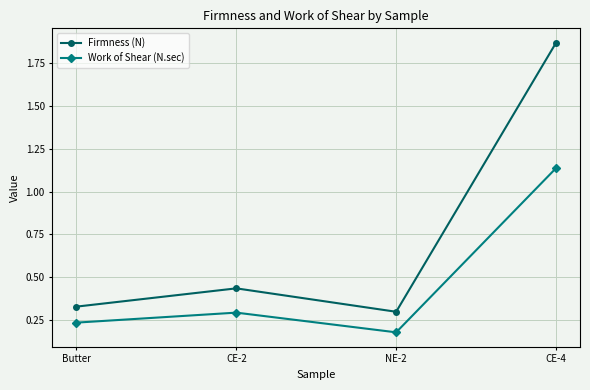

The Work of Shear (N.sec) series shows 0.5 at CE-2. True or false?

False